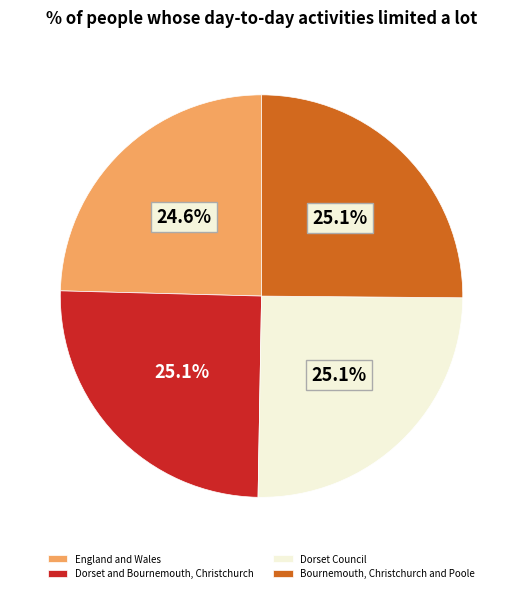

To the nearest percent, what portion does Dorset and Bournemouth, Christchurch represent?

25%